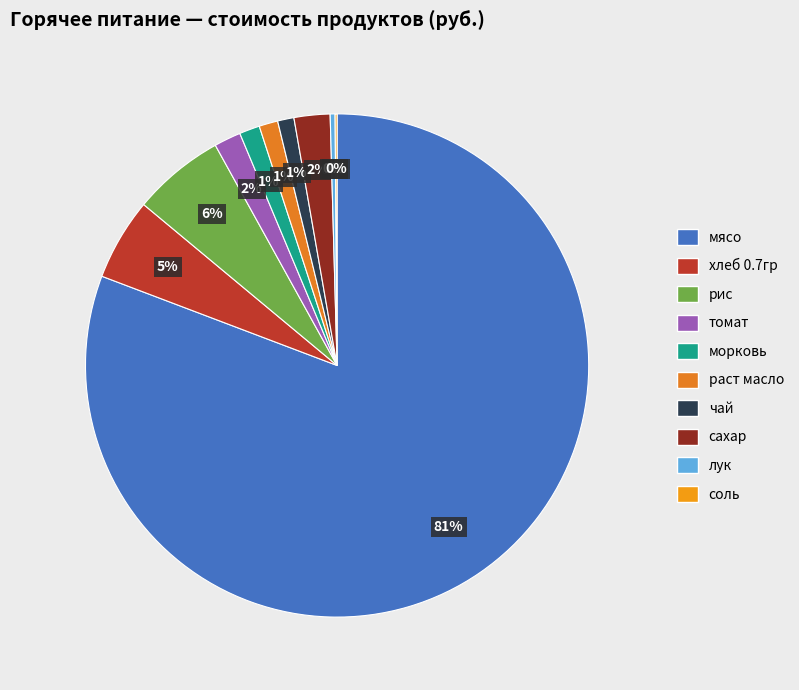

Does any single category account for the majority?

Yes